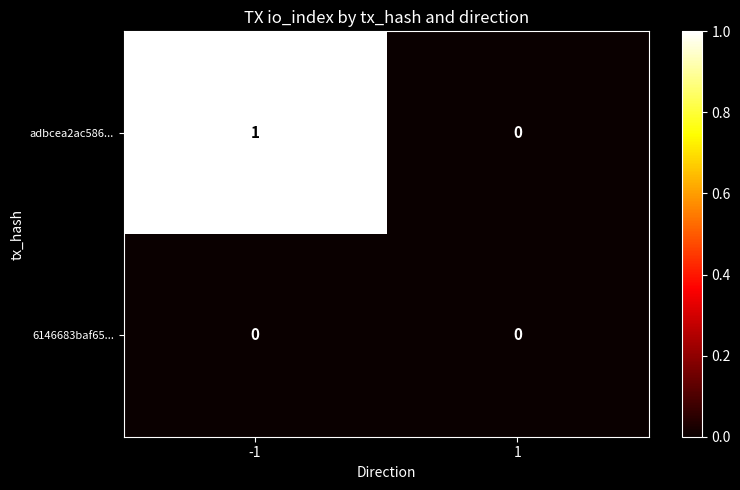

Which series has the widest spread of values?

adbcea2ac586...